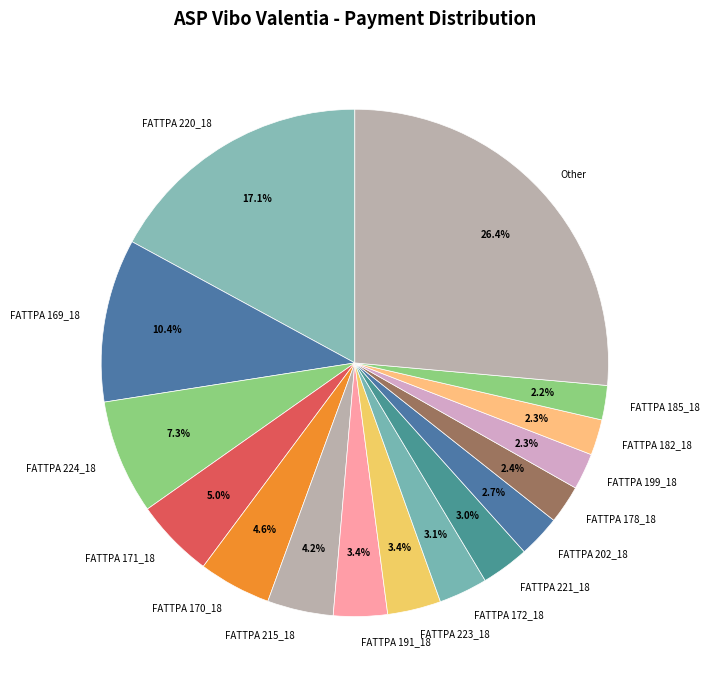

Count the number of slices in the pie.

16